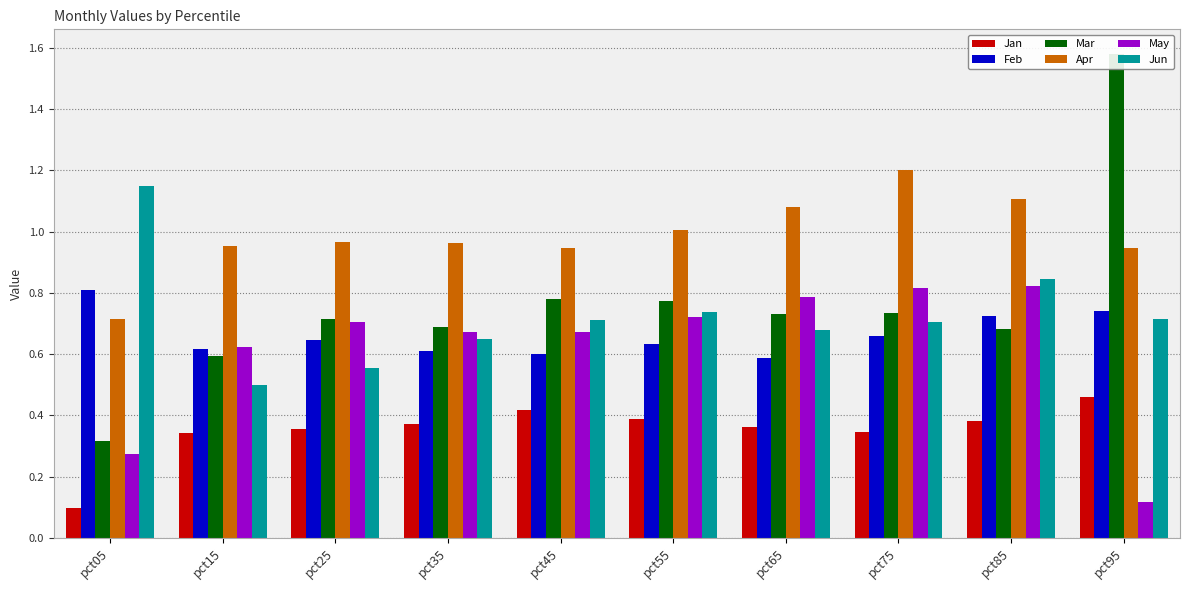

What is the sum of all Jun values?

7.2